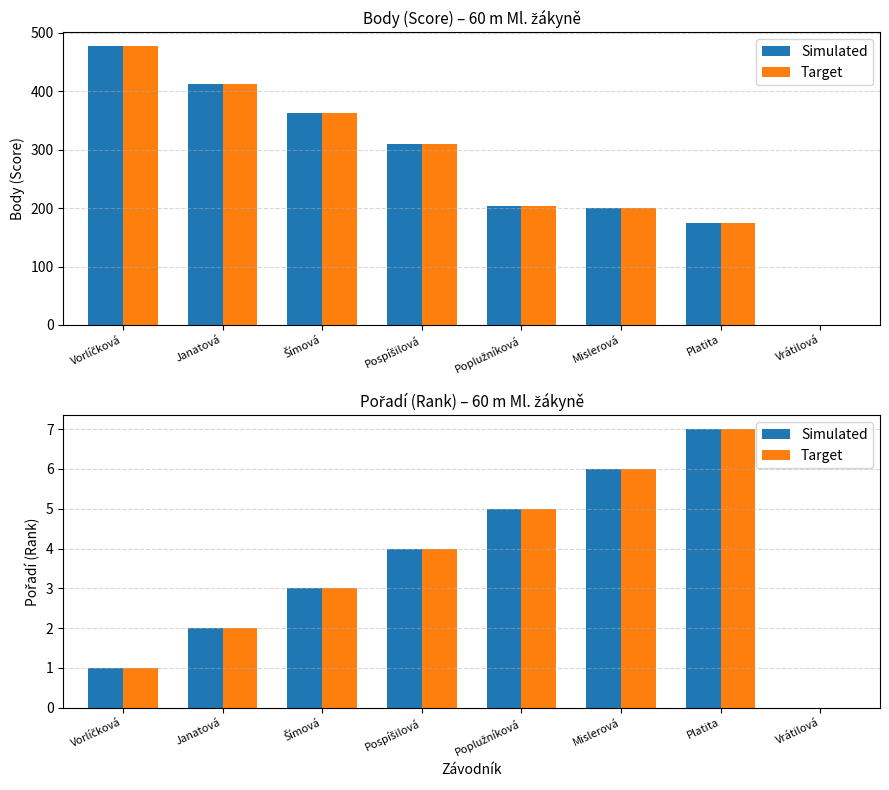

What is the label of the 2nd bar from the right?

Platita